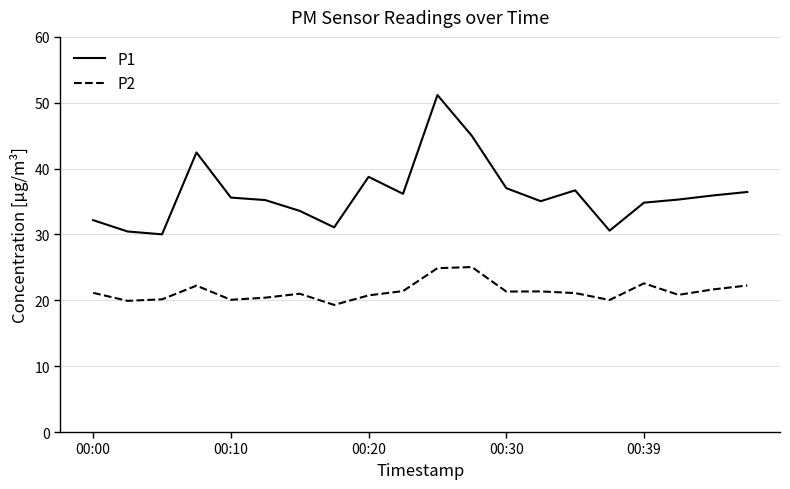

At how many categories does at least one series exceed 38?

4